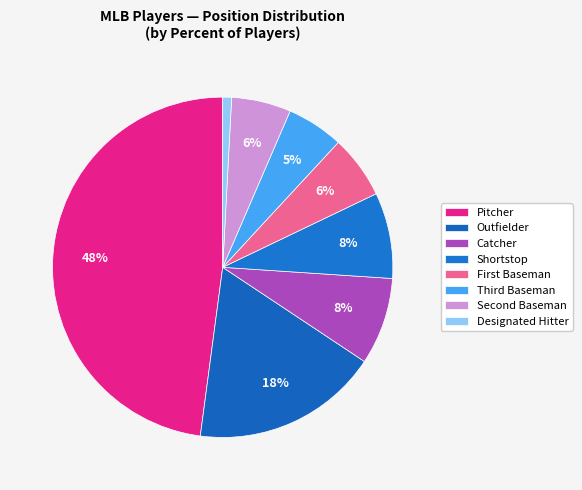

What is the smallest slice in the pie chart?

Designated Hitter